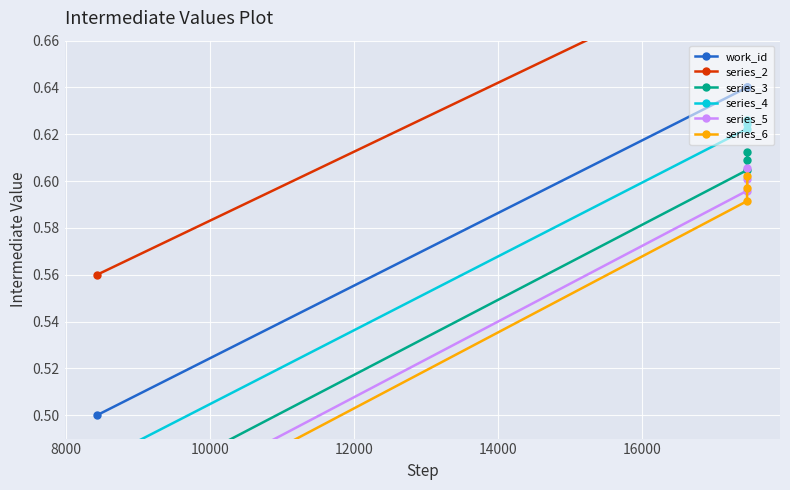

What is the value of the series_2 point at the 2nd from the left?

0.7